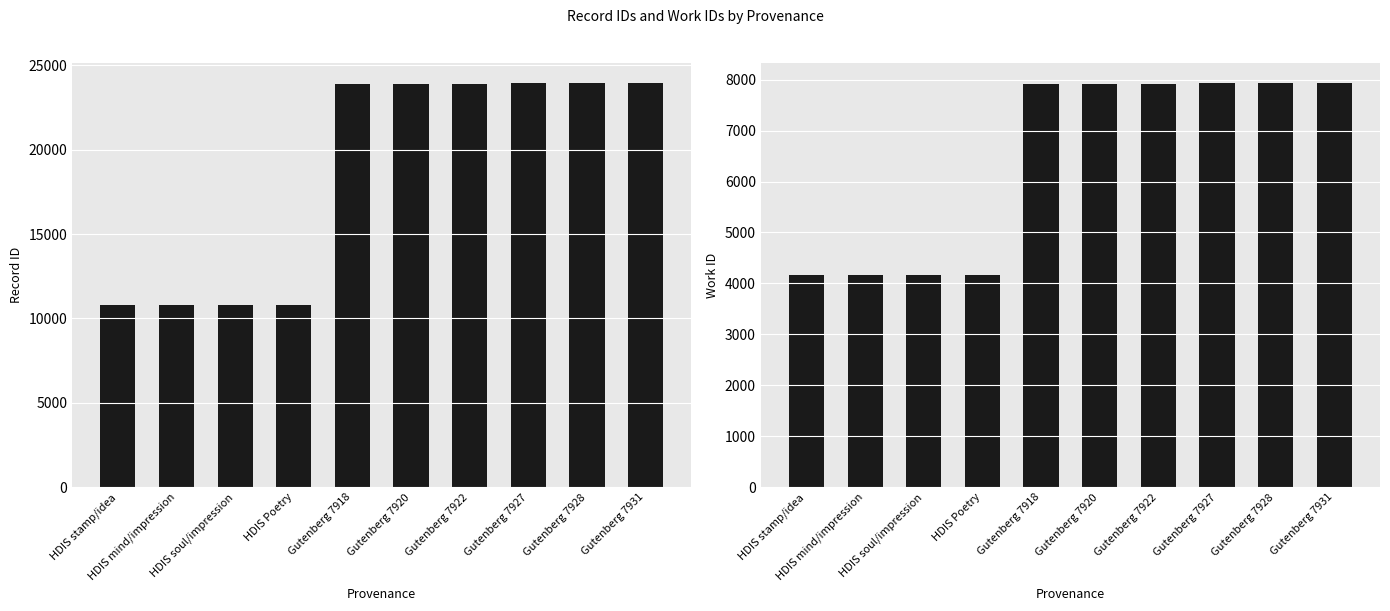

Is the value of id at Gutenberg 7922 greater than the value of work_id at Gutenberg 7928?

Yes